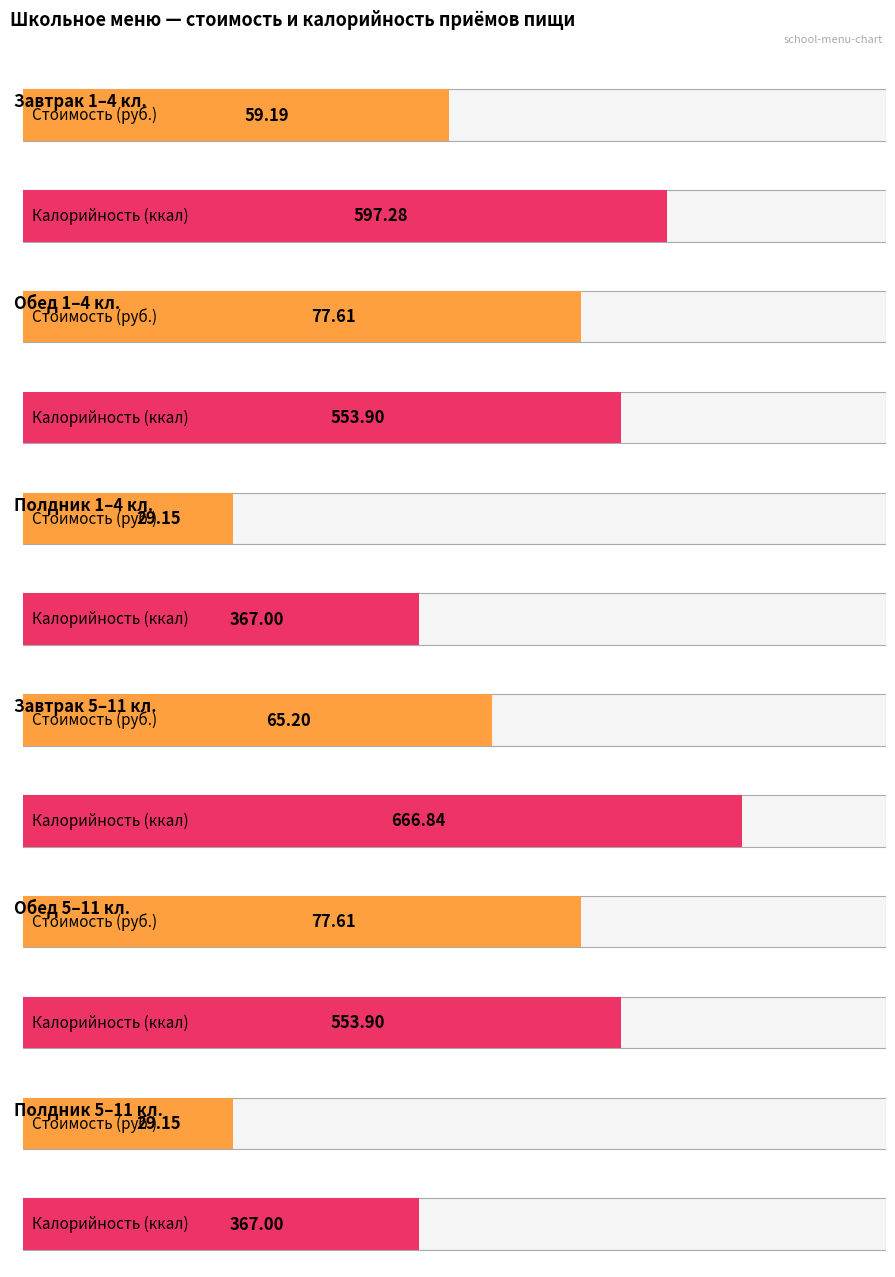

What is the difference between the maximum and minimum values in the Калорийность series?

299.8